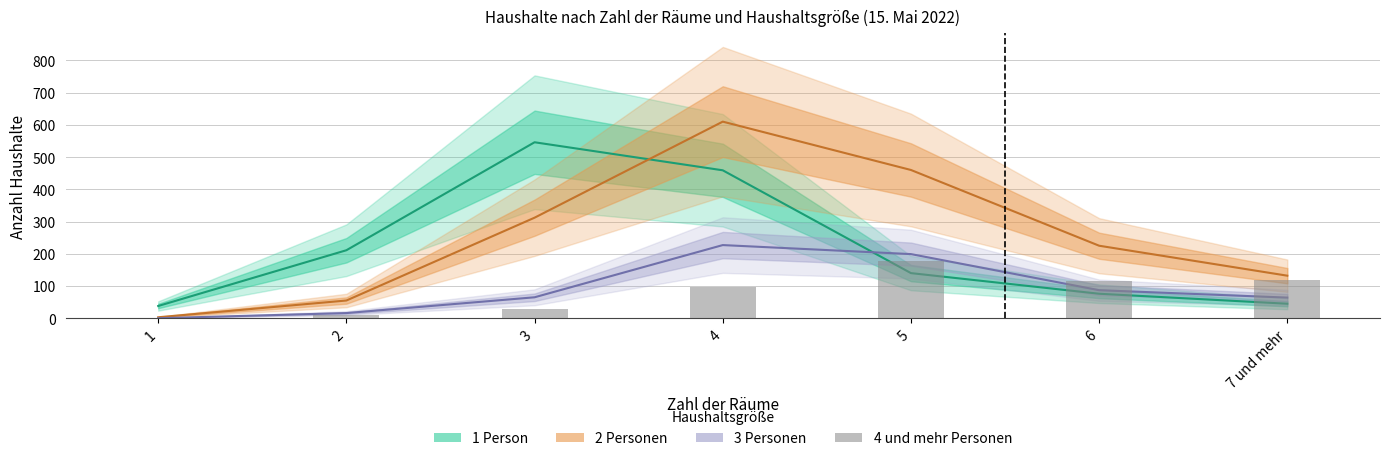

How many data points does each series have?

7